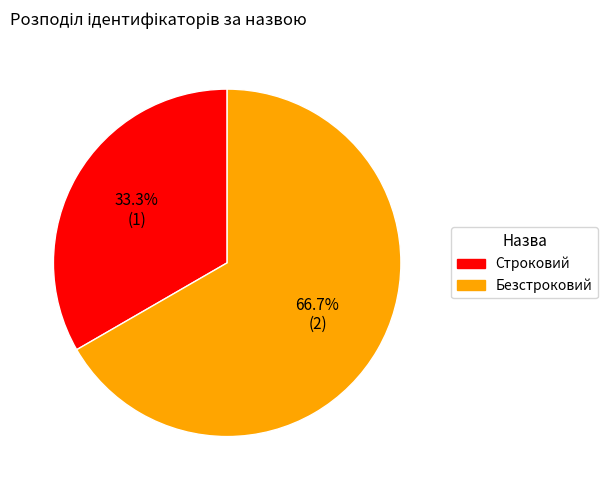

Approximately how many times larger is the value at Безстроковий compared to Строковий?

2.0